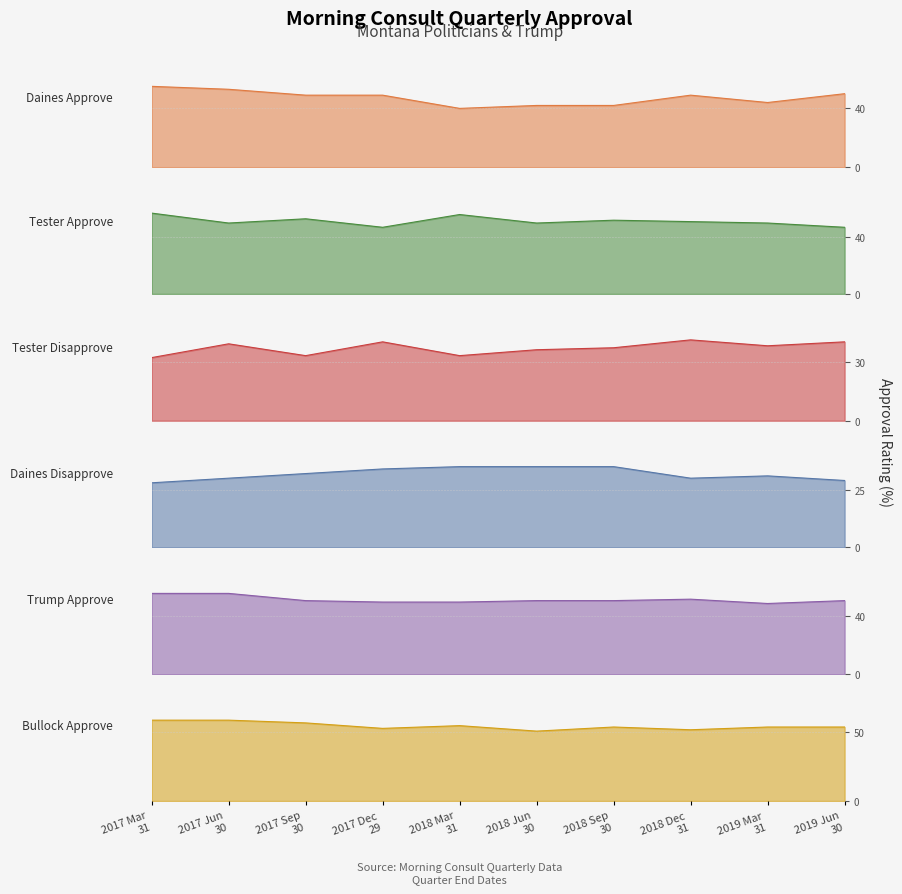

What is the label of the 4th point from the left?

2017 Dec
29